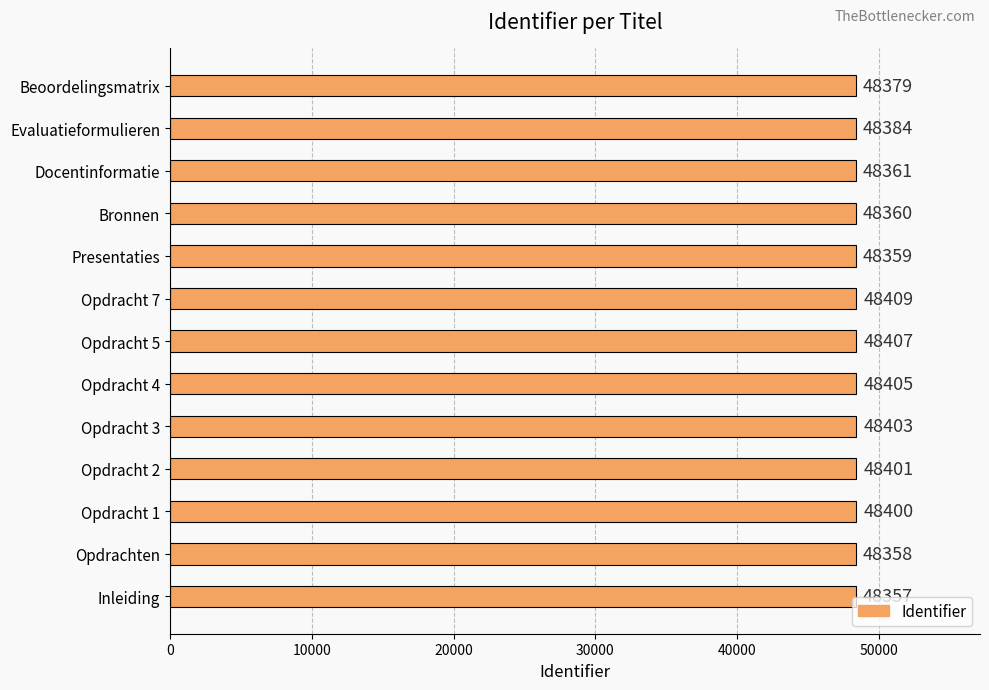

Reading bottom to top, transcribe all the data shown in this chart.

Inleiding=48357	Opdrachten=48358	Opdracht 1=48400	Opdracht 2=48401	Opdracht 3=48403	Opdracht 4=48405	Opdracht 5=48407	Opdracht 7=48409	Presentaties=48359	Bronnen=48360	Docentinformatie=48361	Evaluatieformulieren=48384	Beoordelingsmatrix=48379